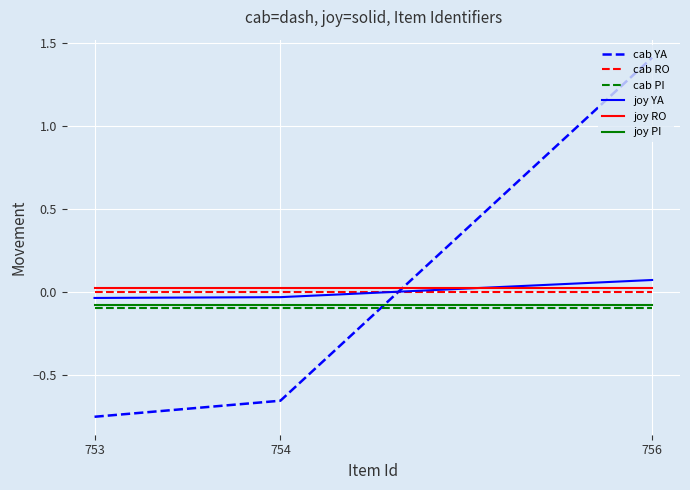

Which label corresponds to the smallest value in the chart?

753